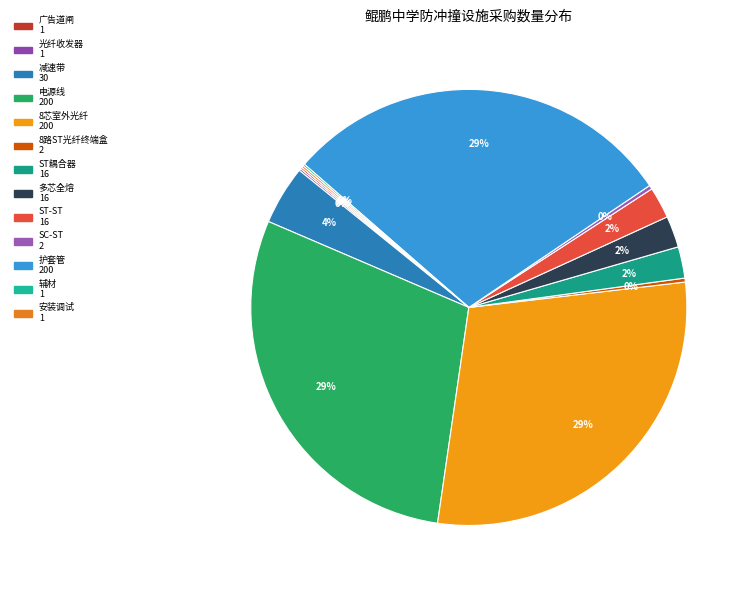

What is the largest slice in the pie chart?

电源线